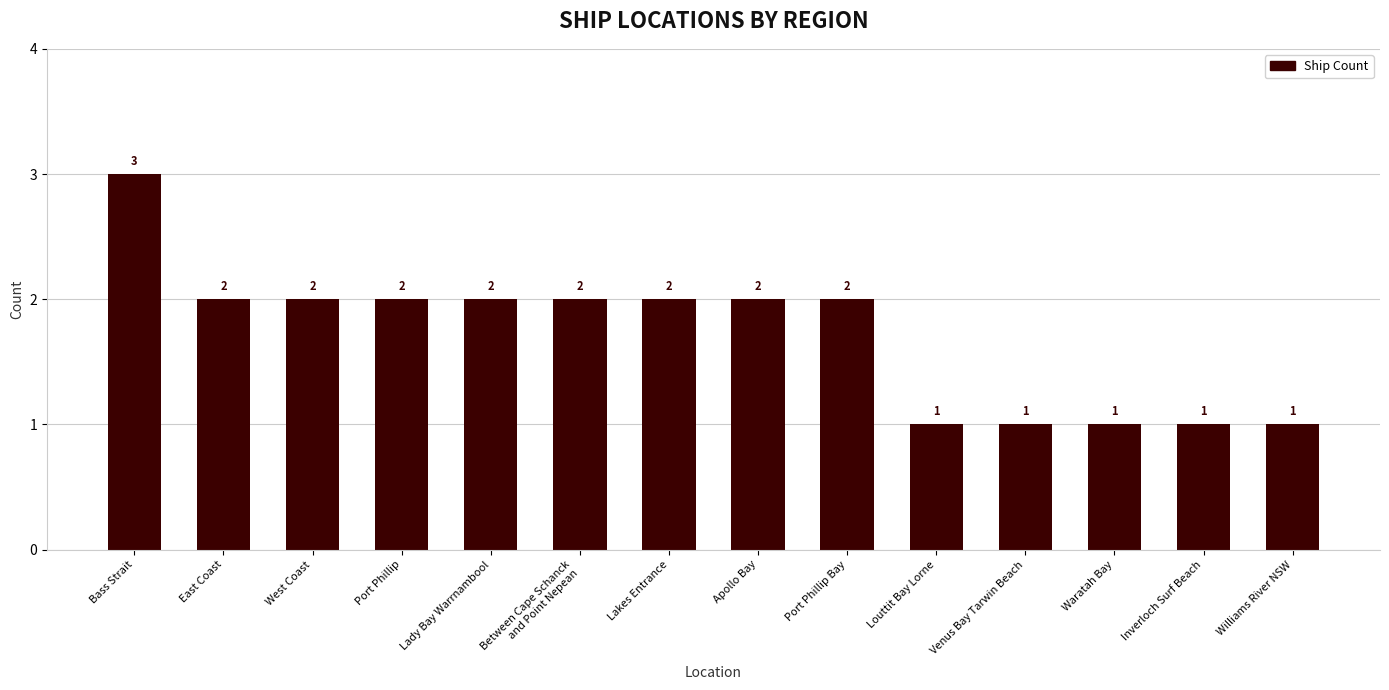

What is the value of the 1st bar from the left?

3